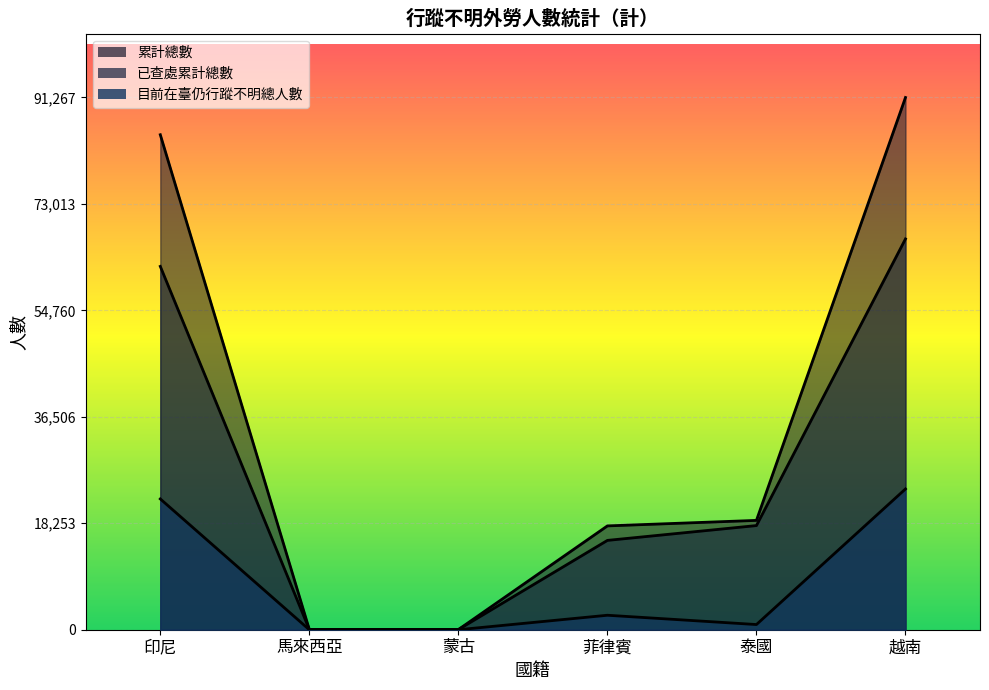

Reading right to left, transcribe all the data shown in this chart.

累計總數: 91267	18750	17804	26	30	84882
已查處累計總數: 67013	17860	15319	26	30	62306
目前在臺仍行蹤不明總人數: 24139	888	2482	0	0	22430